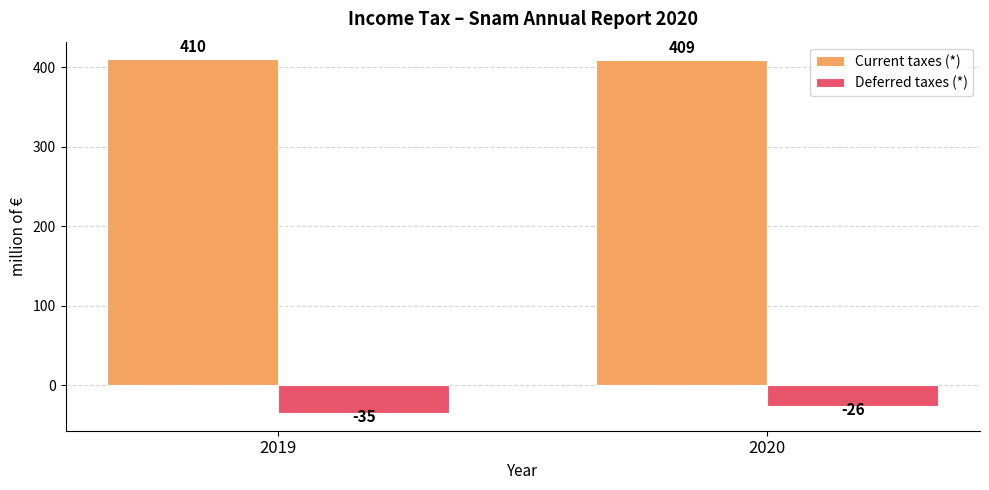

Which series has the widest spread of values?

Deferred taxes (*)